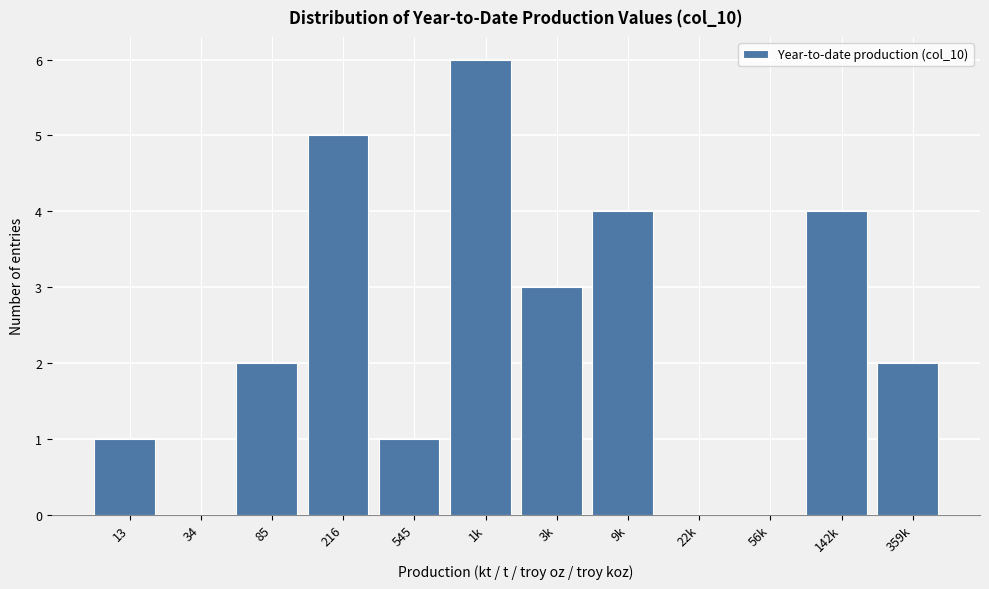

Reading left to right, list all the values displayed in this chart.

13=1	34=0	85=2	216=5	545=1	1k=6	3k=3	9k=4	22k=0	56k=0	142k=4	359k=2